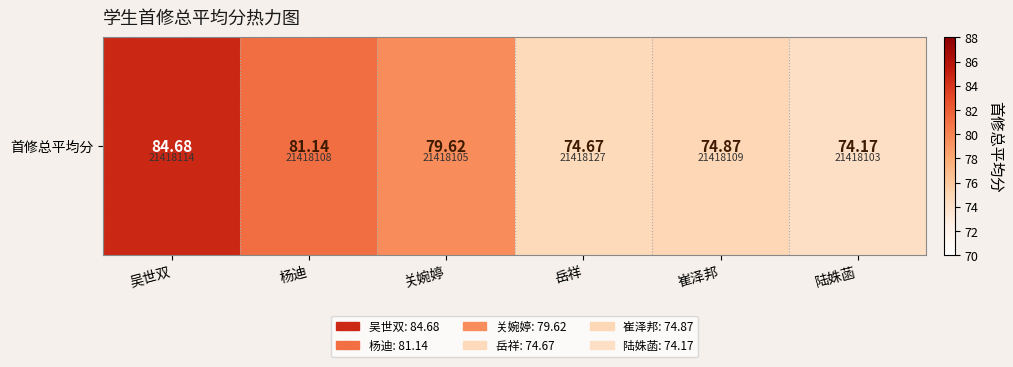

Which label corresponds to the largest value in the chart?

吴世双